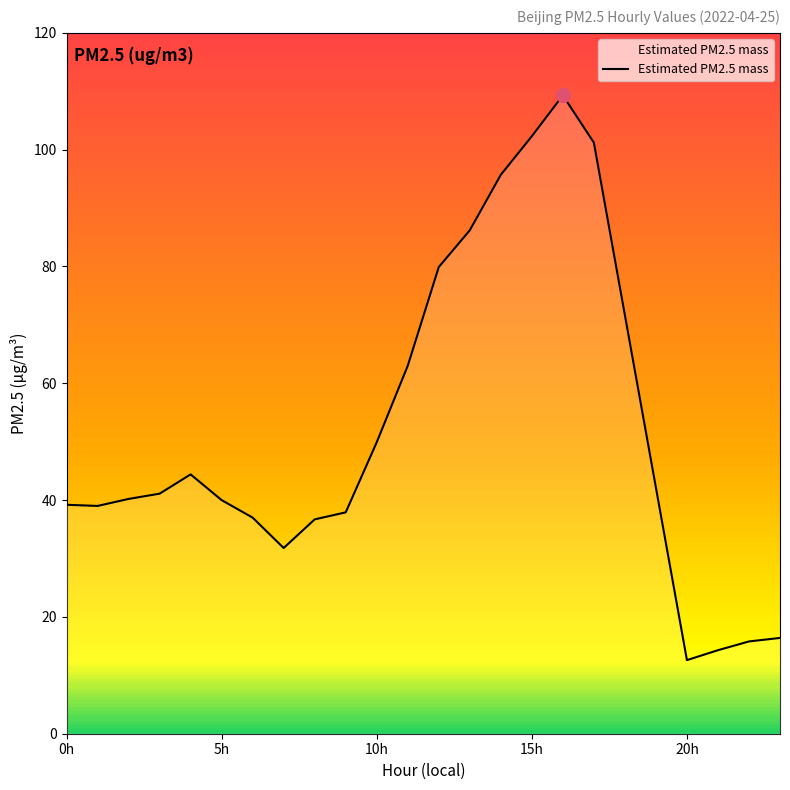

What is the minimum value shown in the chart?

12.6